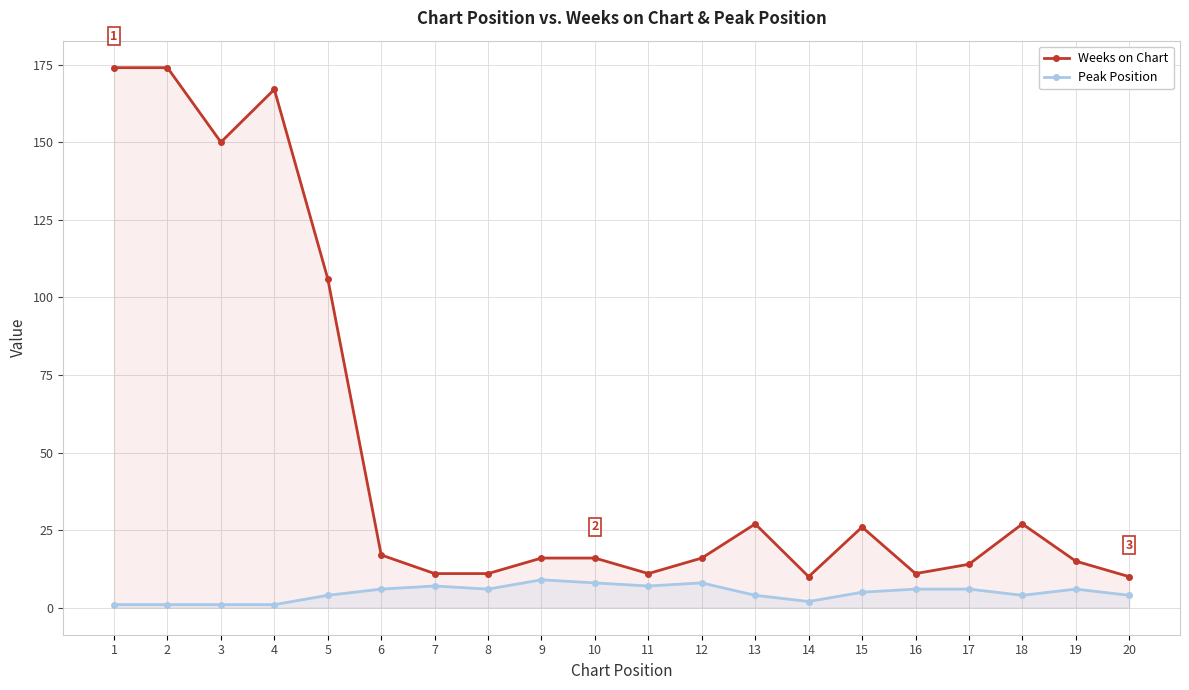

At which category is the sum across all series the highest?

1